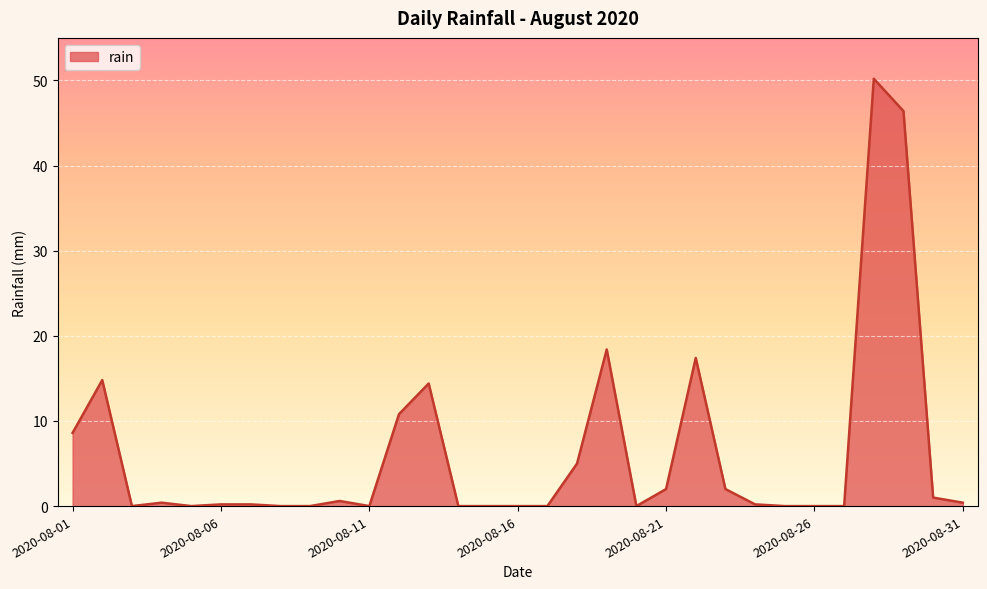

What is the difference between the maximum and minimum values?

50.2